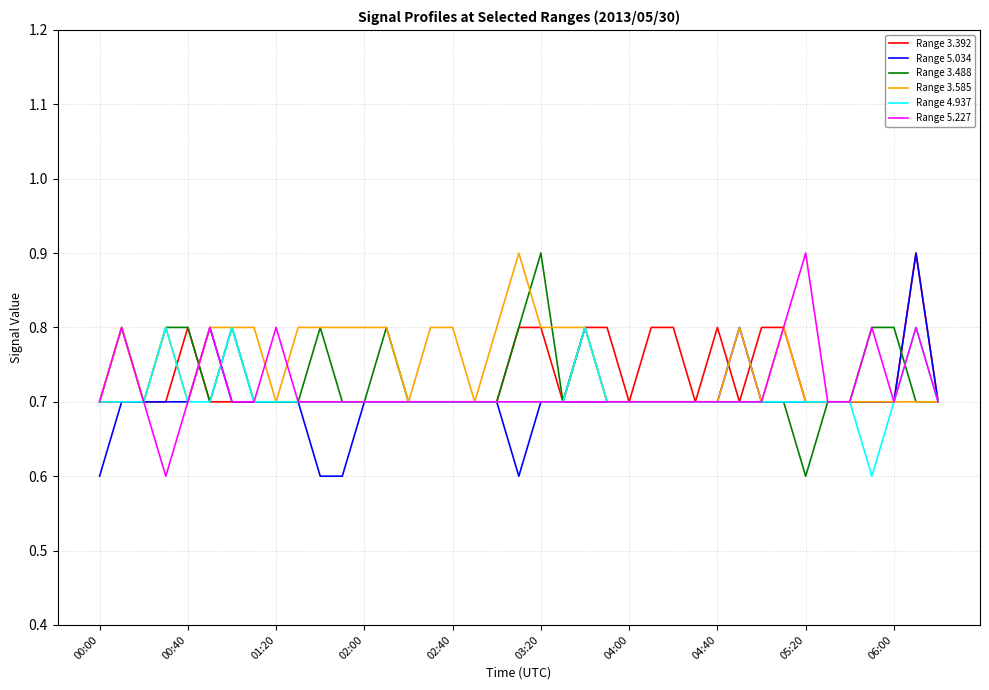

What is the greatest value displayed?

0.9